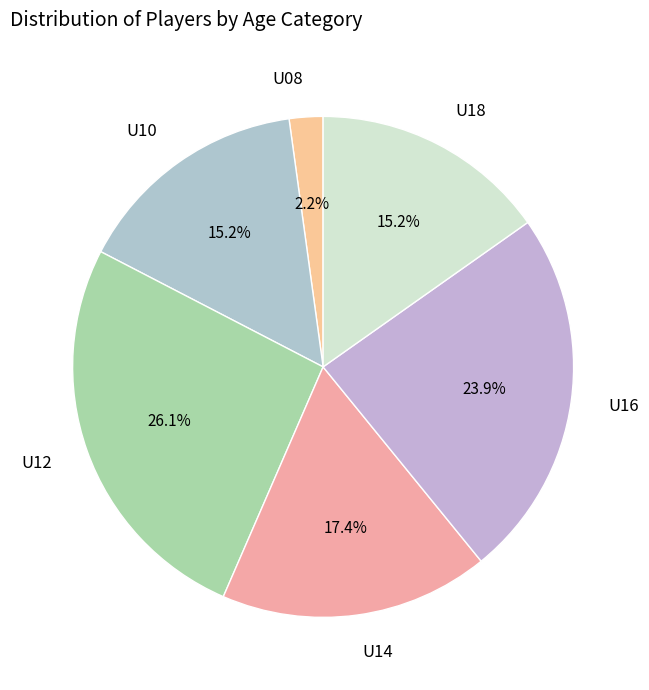

To the nearest percent, what portion does U16 represent?

24%